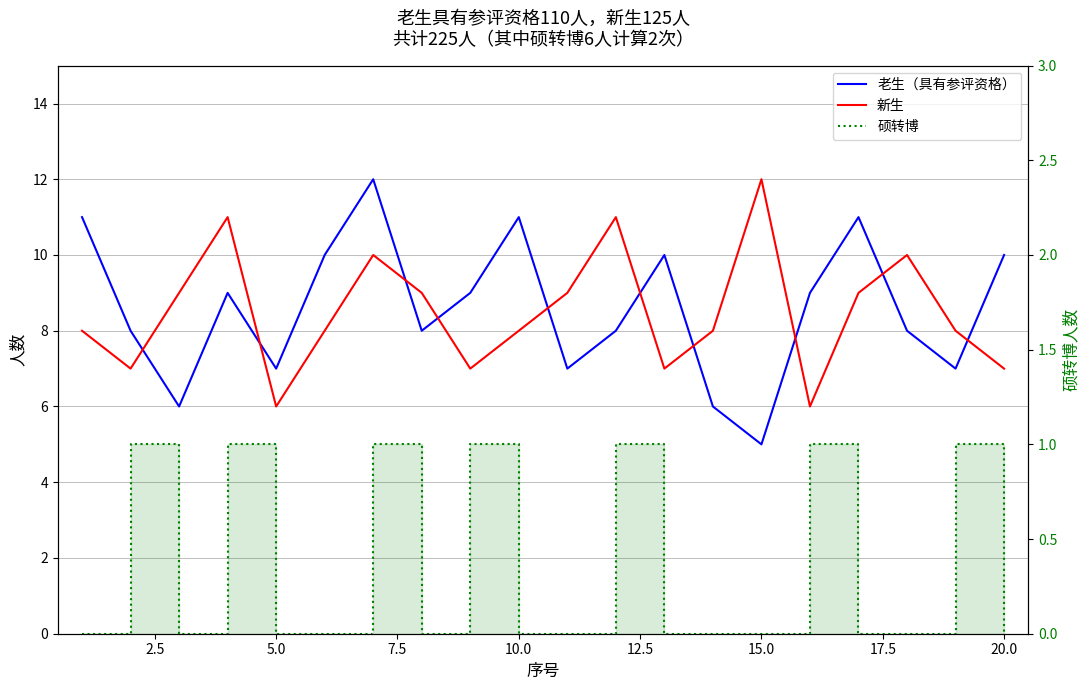

What is the sum of all 老生（具有参评资格） values?

172